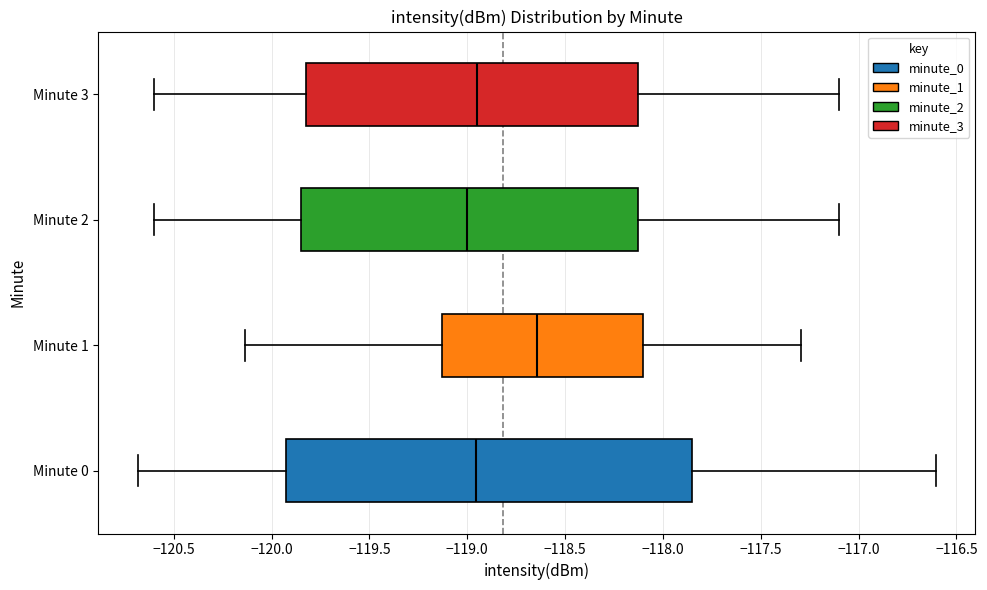

Reading bottom to top, read every box against the x-axis: the position of its median line, the range the box covers, and the ends of its whiskers. The values are not printed on the chart, so give them approximately, as read against the axis.

Minute 0: median -118.95, box -119.95 to -117.85, whiskers -120.70 to -116.60
Minute 1: median -118.65, box -119.15 to -118.10, whiskers -120.15 to -117.30
Minute 2: median -119.00, box -119.85 to -118.10, whiskers -120.60 to -117.10
Minute 3: median -118.95, box -119.80 to -118.10, whiskers -120.60 to -117.10